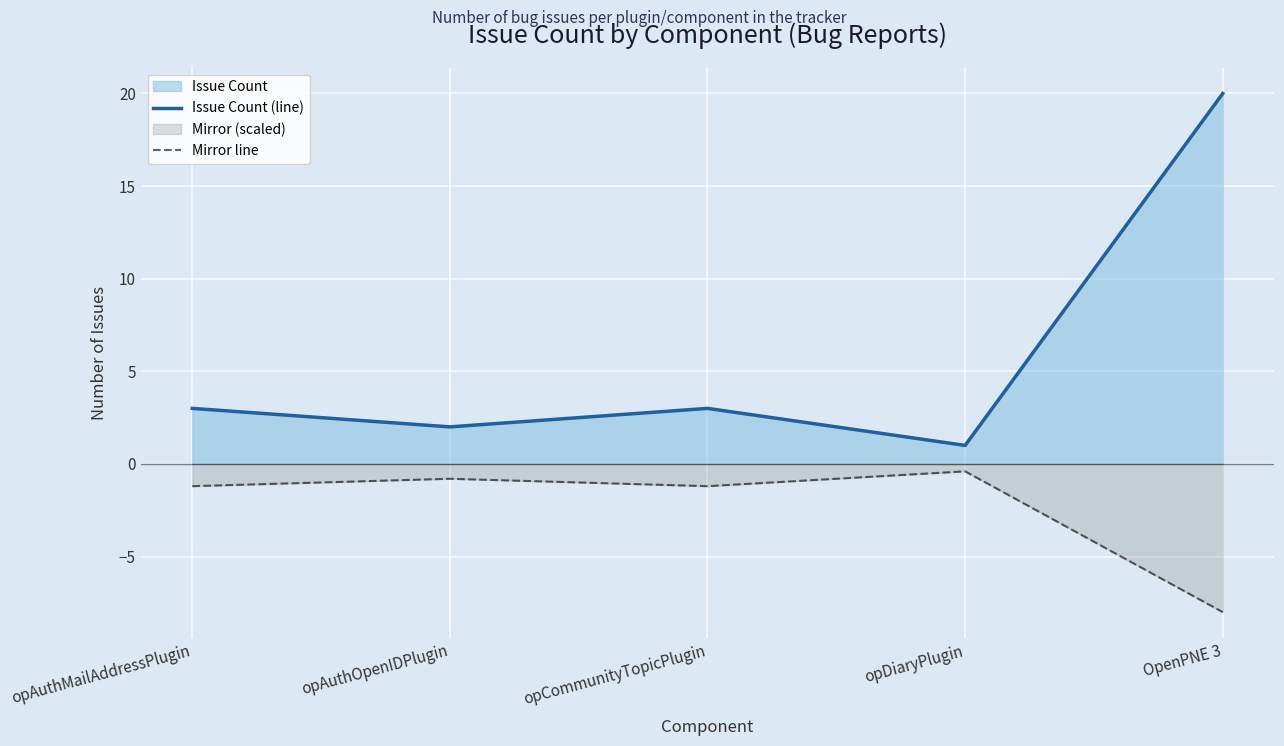

Reading left to right, extract all data points from this chart.

Issue Count (line): 3.0	2.0	3.0	1.0	20.0
Mirror line: -1.2	-0.8	-1.2	-0.4	-8.0